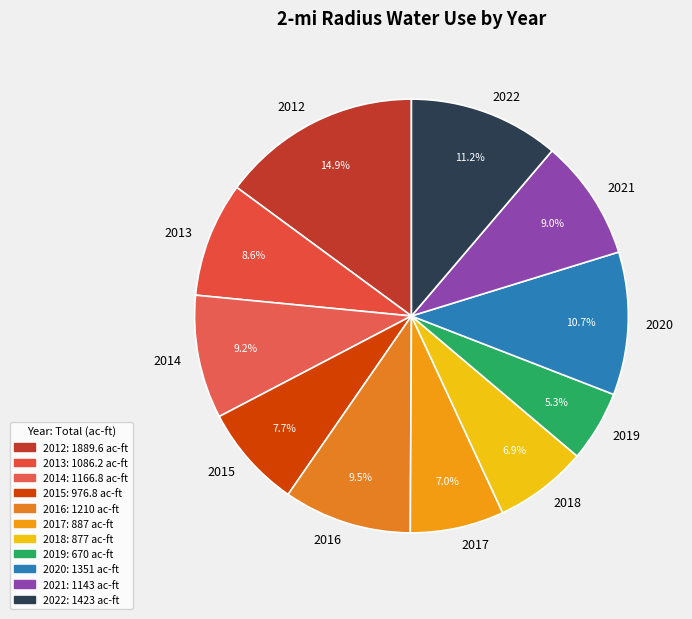

How many slices are in this pie chart?

11